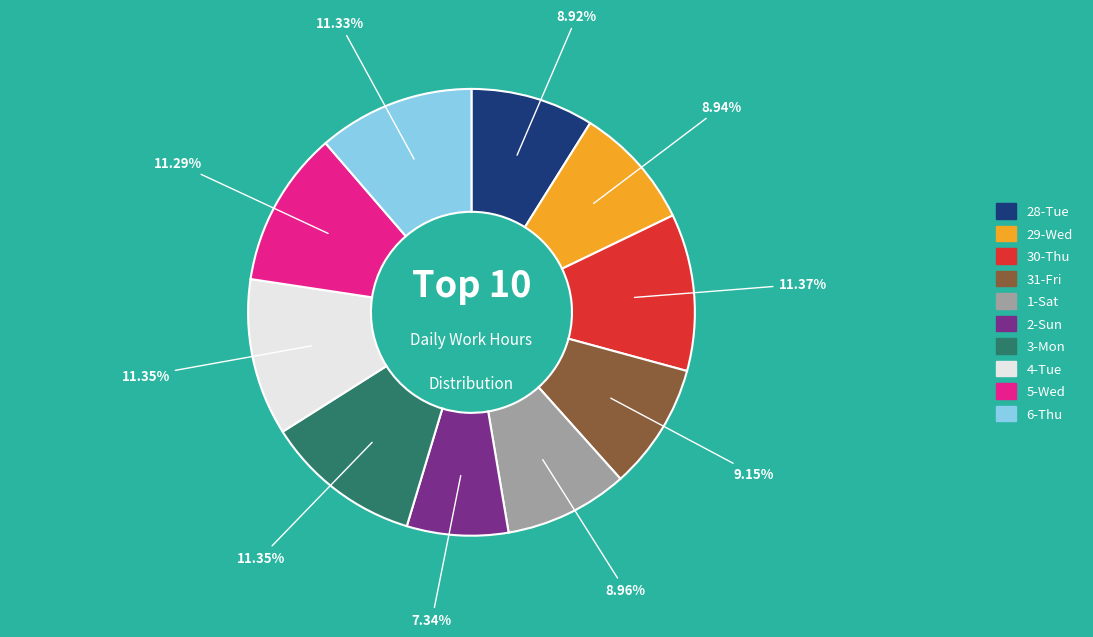

Is it true that 4-Tue is 1% of the pie?

False